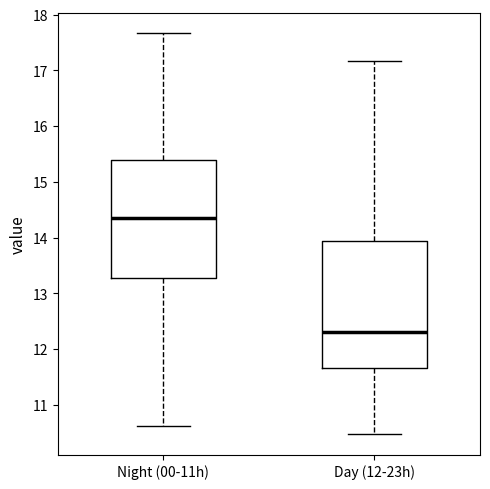

Which box is the tallest, from its lower edge to its upper edge?

Day (12-23h)